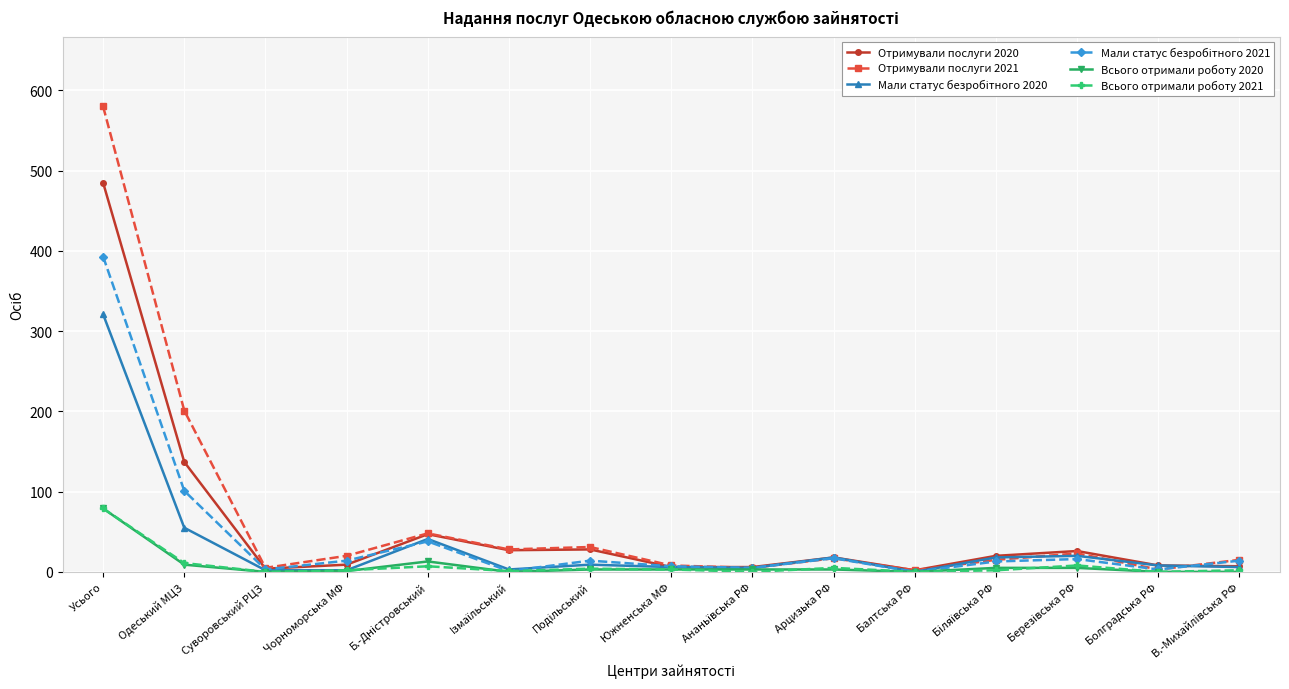

At which label is Отримували послуги 2020 closest to 243?

Одеський МЦЗ